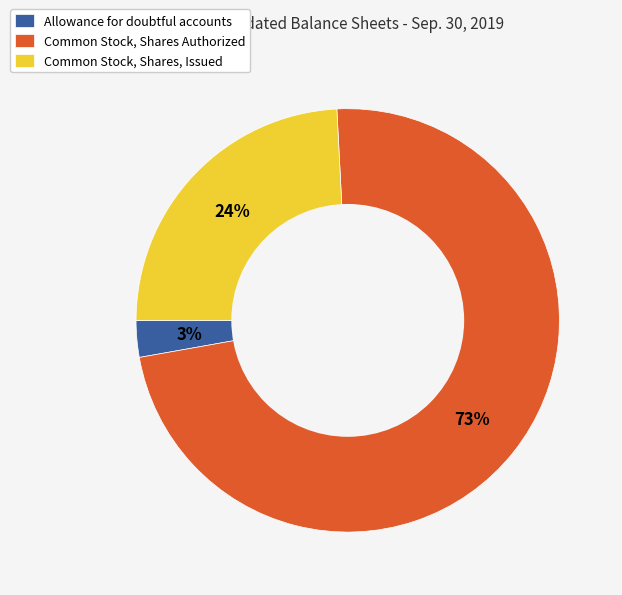

Does Common Stock, Shares Authorized account for over 50% of the chart?

Yes